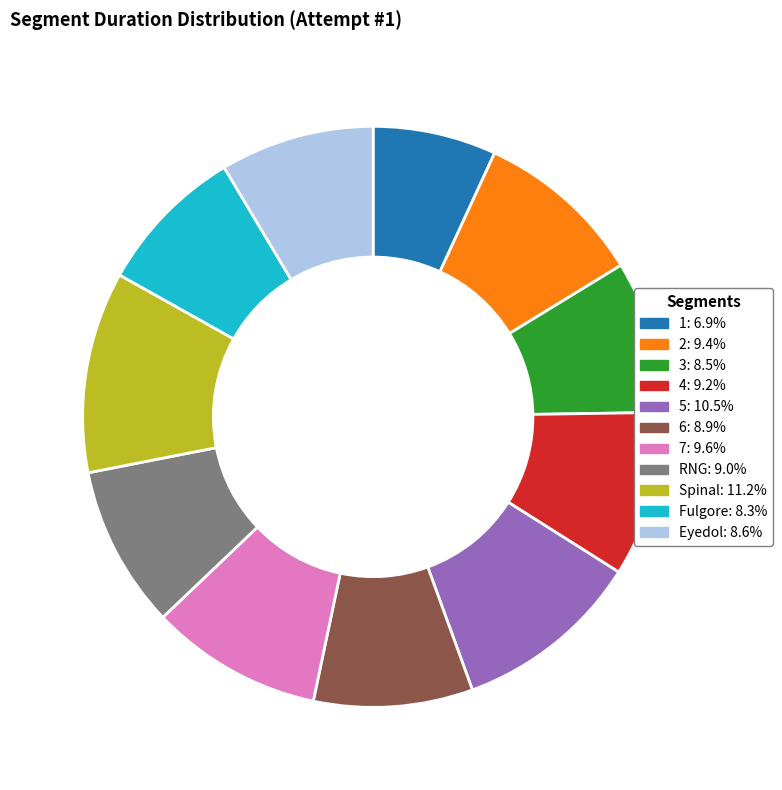

How many segments does this pie chart have?

11